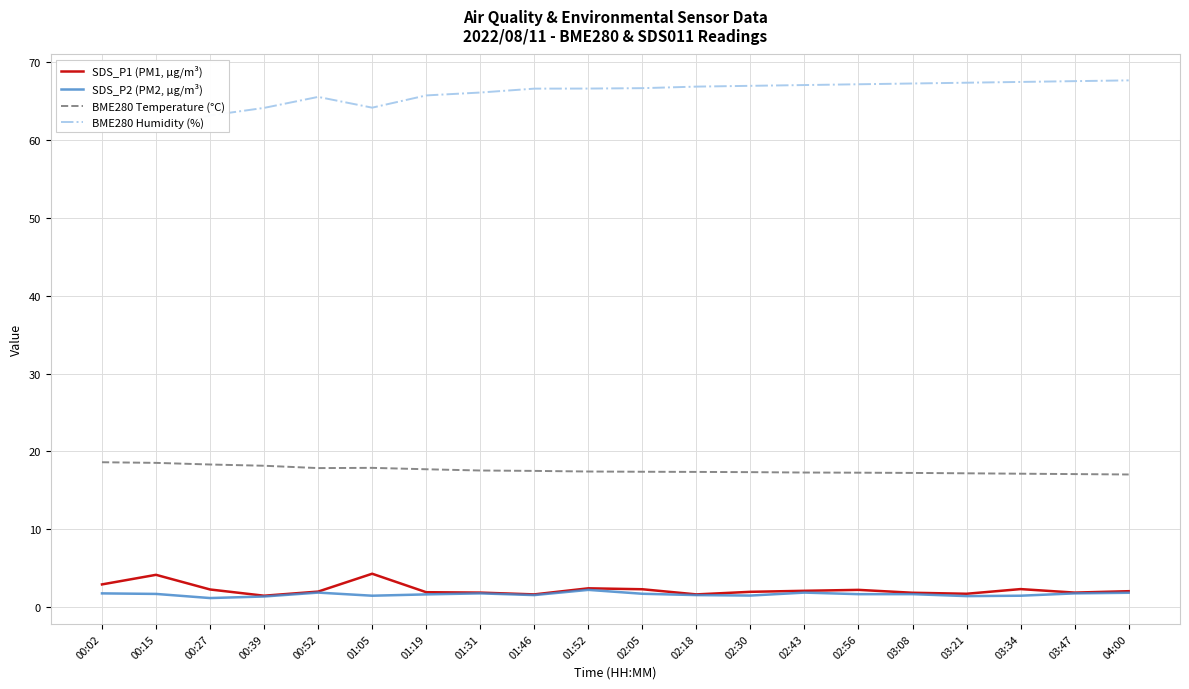

True or false: BME280 Temperature (°C) and BME280 Humidity (%) cross at least once.

False